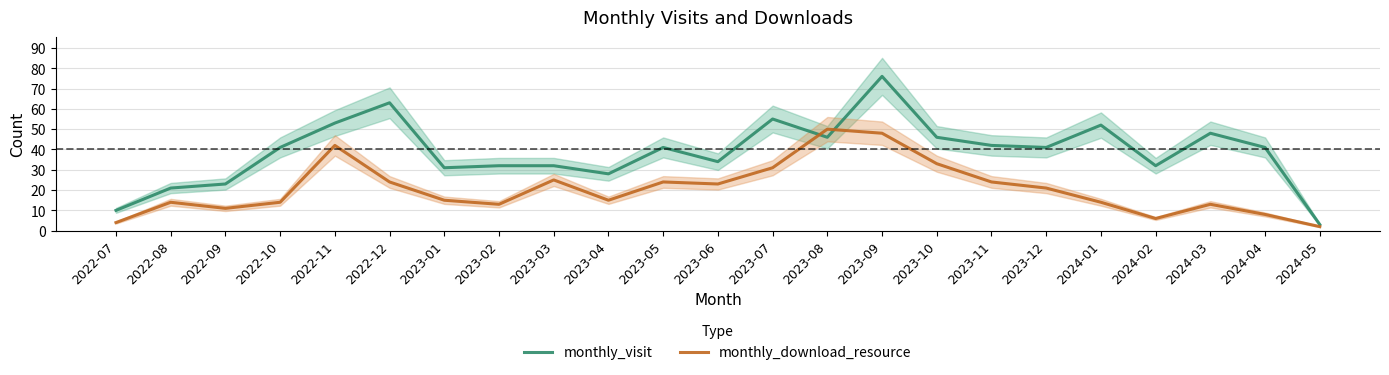

Which label corresponds to the largest value in the chart?

2023-09